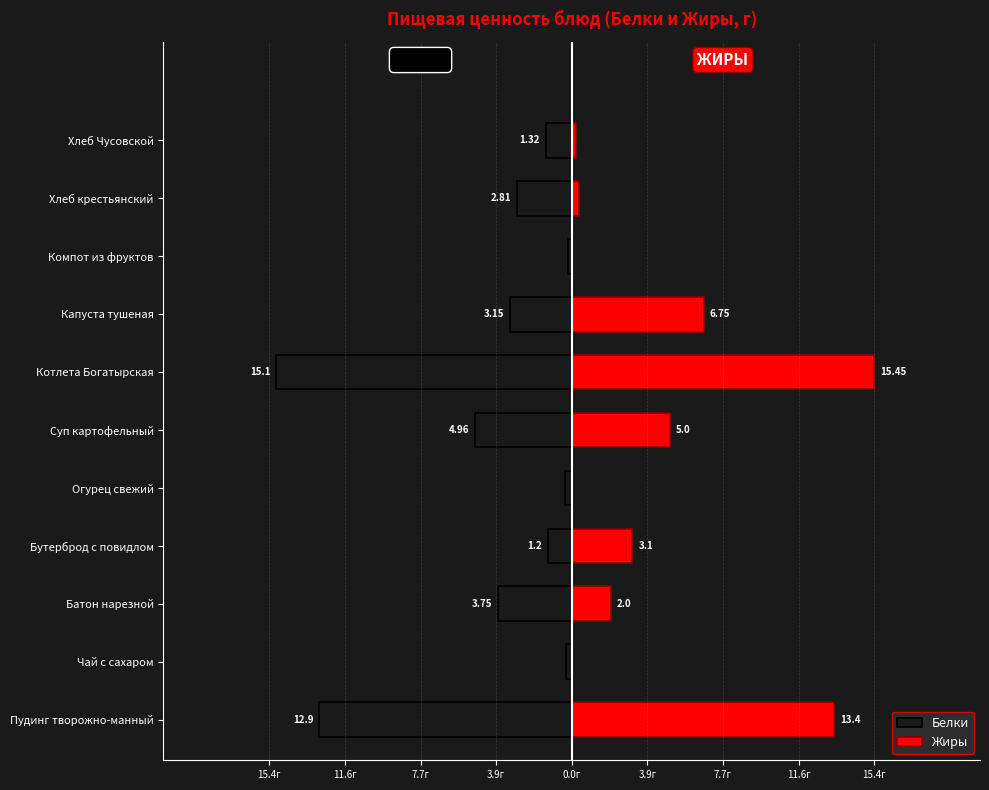

How many groups of bars are there?

11